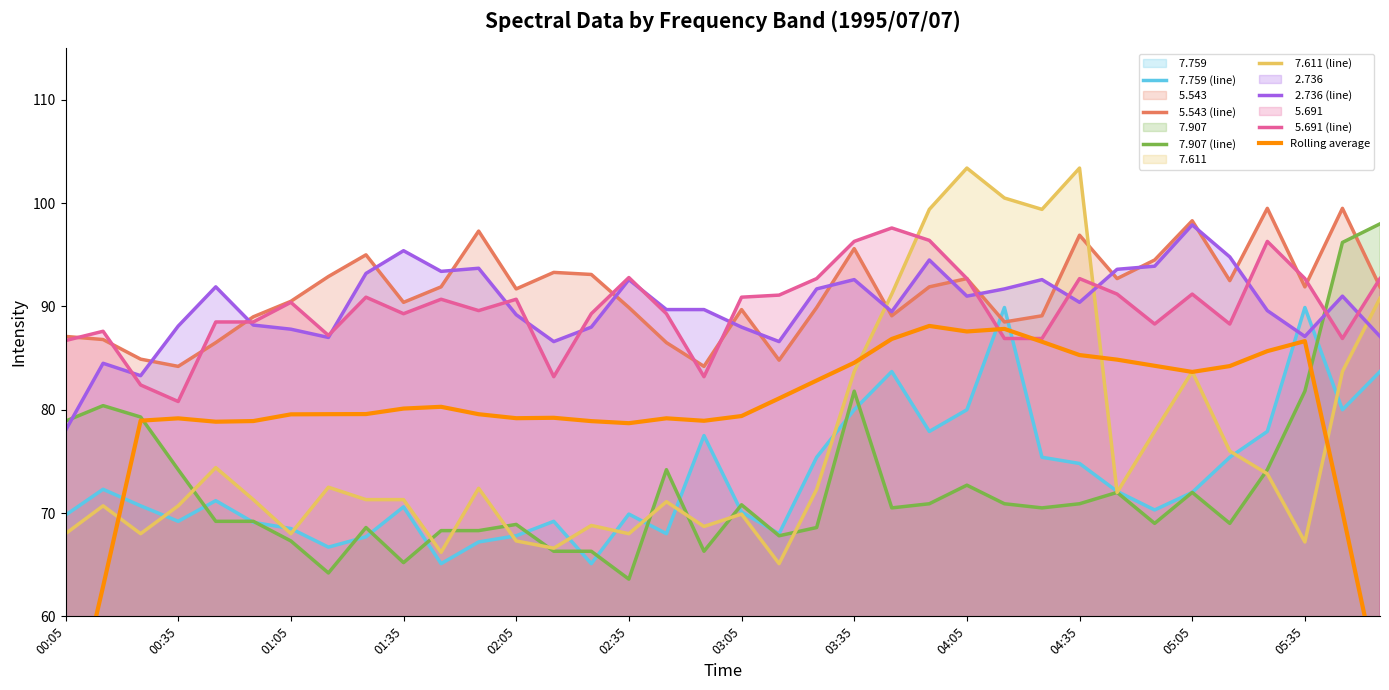

List the labels in order of   7.611 value, smallest first.

03:15, 01:45, 02:15, 05:35, 02:05, 00:05, 00:25, 01:05, 02:35, 02:55, 02:25, 03:05, 00:15, 00:35, 02:45, 00:55, 01:25, 01:35, 04:45, 03:25, 01:55, 01:15, 05:25, 00:45, 05:15, 04:55, 03:35, 05:05, 05:45, 05:55, 03:45, 03:55, 04:25, 04:15, 04:05, 04:35